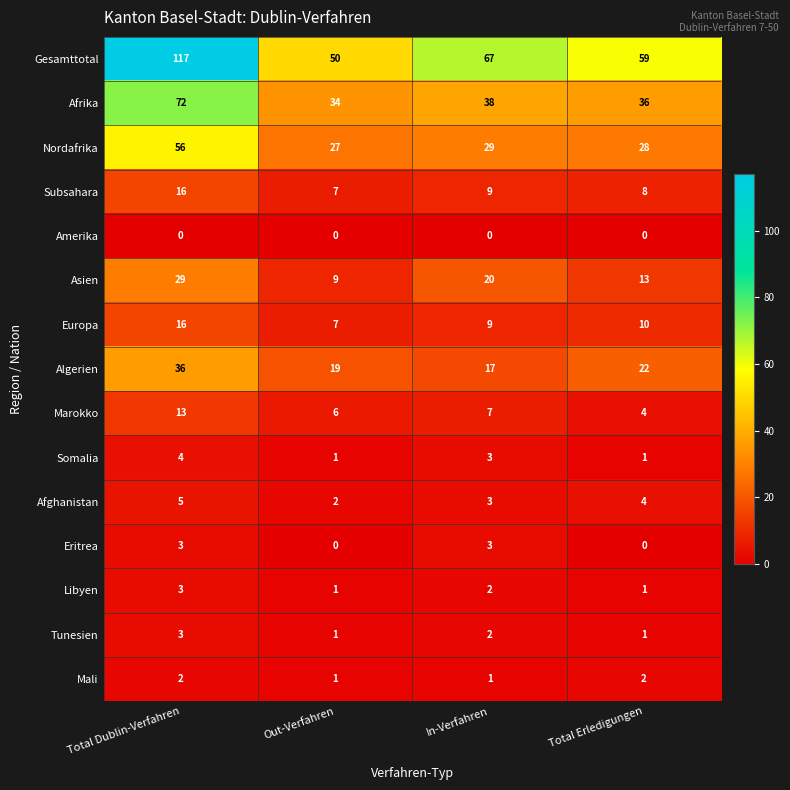

Which series has the largest total across all categories?

Gesamttotal